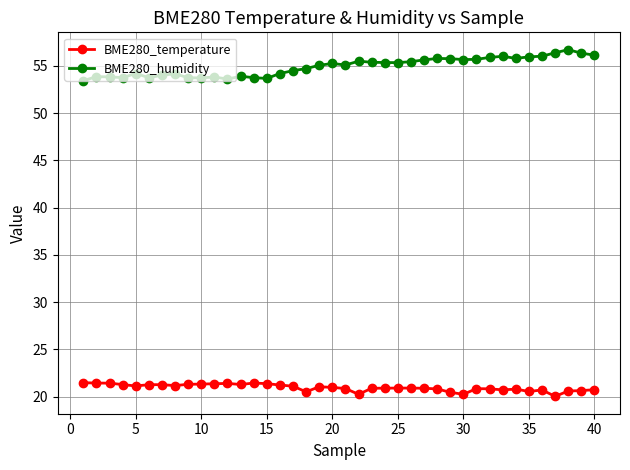

True or false: BME280_temperature and BME280_humidity cross at least once.

False